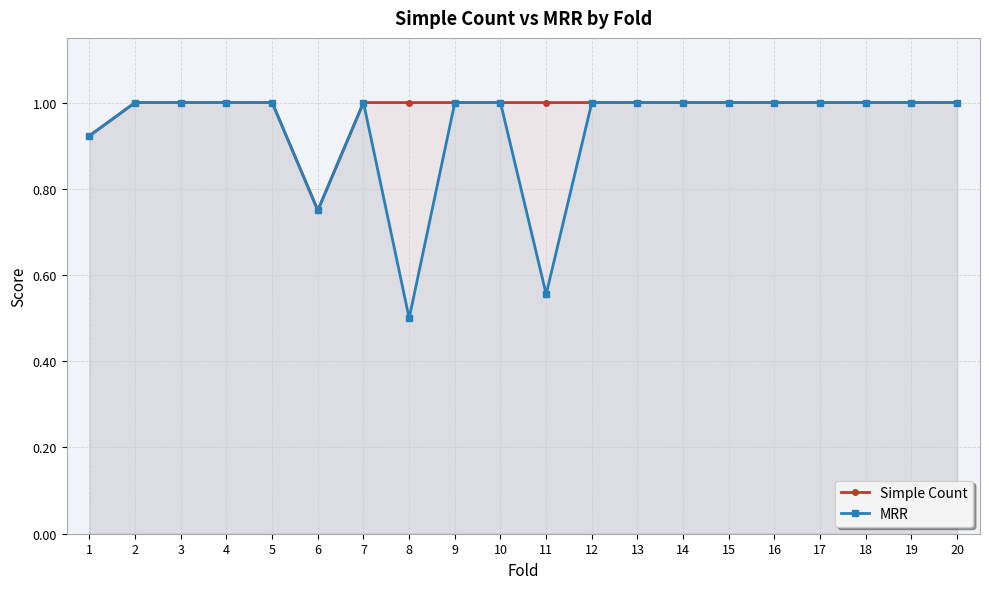

At which label is Simple Count closest to 0?

6